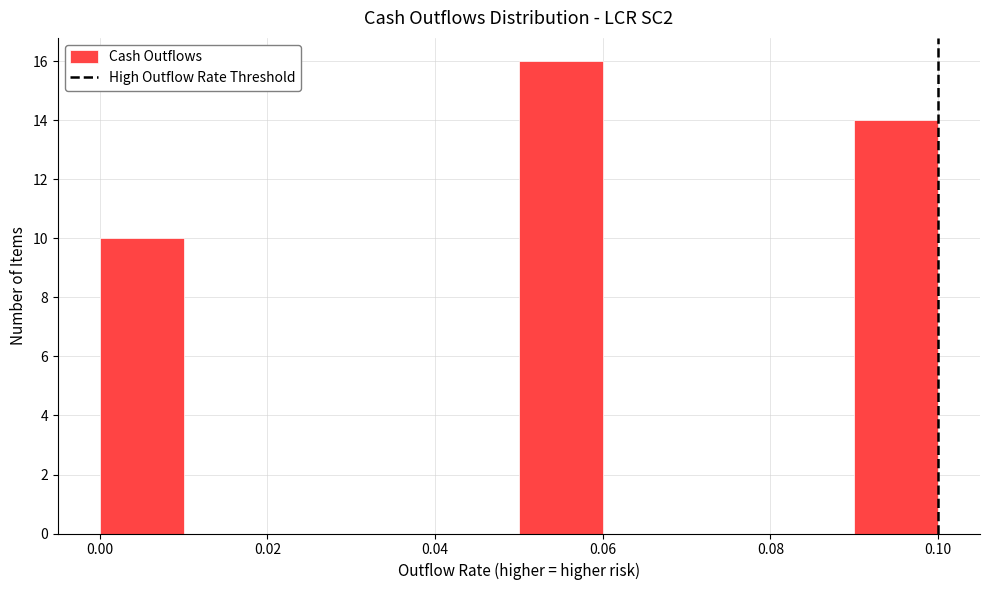

How tall is the bar that spans 0.05 to 0.06 on the x-axis? The values are not printed on the chart, so give them approximately, as read against the axis.

16